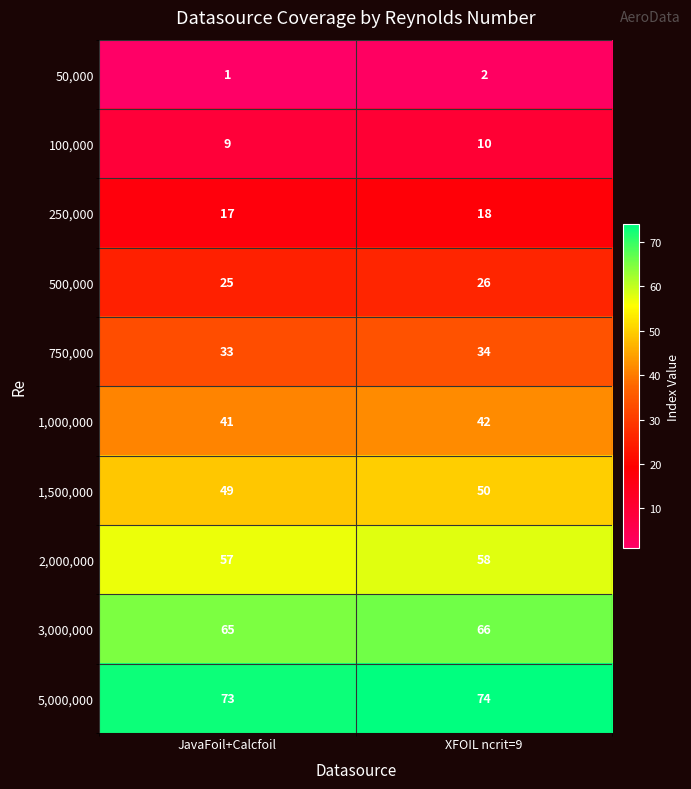

What is the total value across all series at JavaFoil+Calcfoil?

370